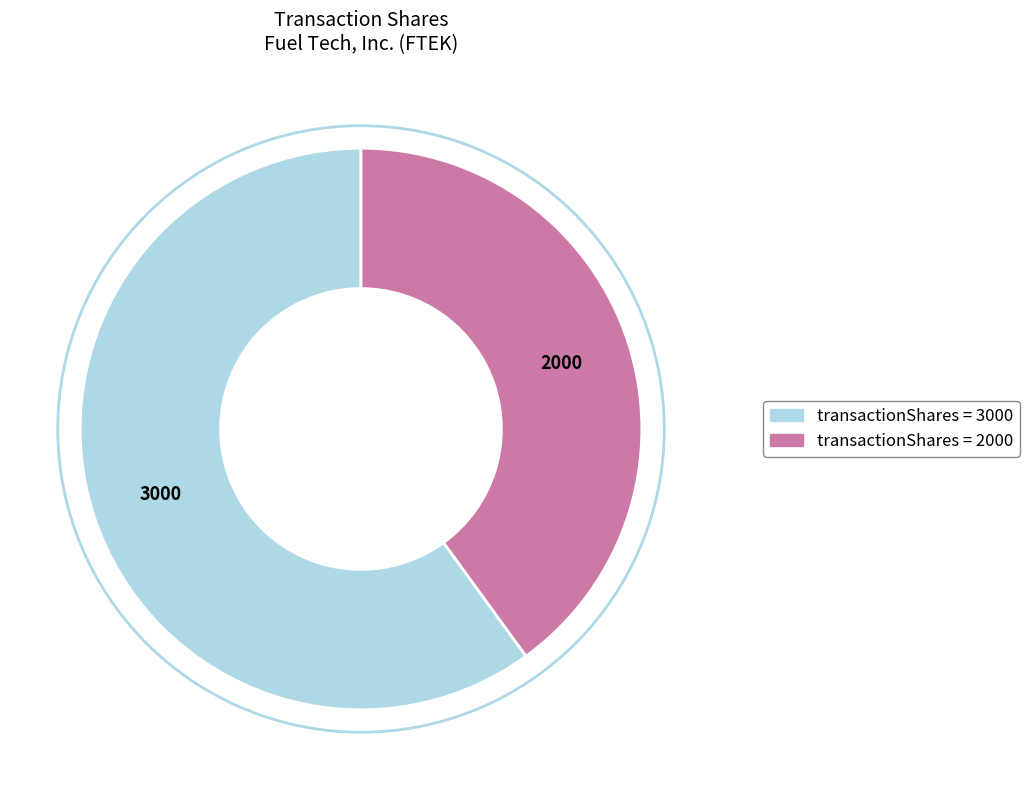

How many slices are in this pie chart?

2